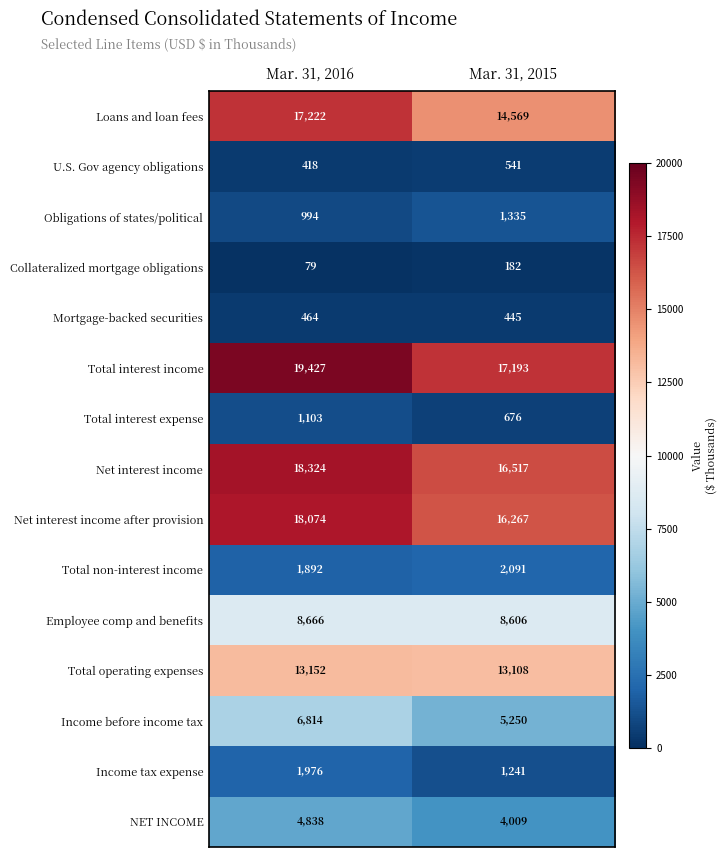

At Mar. 31, 2016, list the series in order from smallest to largest.

Collateralized mortgage obligations, U.S. Gov agency obligations, Mortgage-backed securities, Obligations of states/political, Total interest expense, Total non-interest income, Income tax expense, NET INCOME, Income before income tax, Employee comp and benefits, Total operating expenses, Loans and loan fees, Net interest income after provision, Net interest income, Total interest income